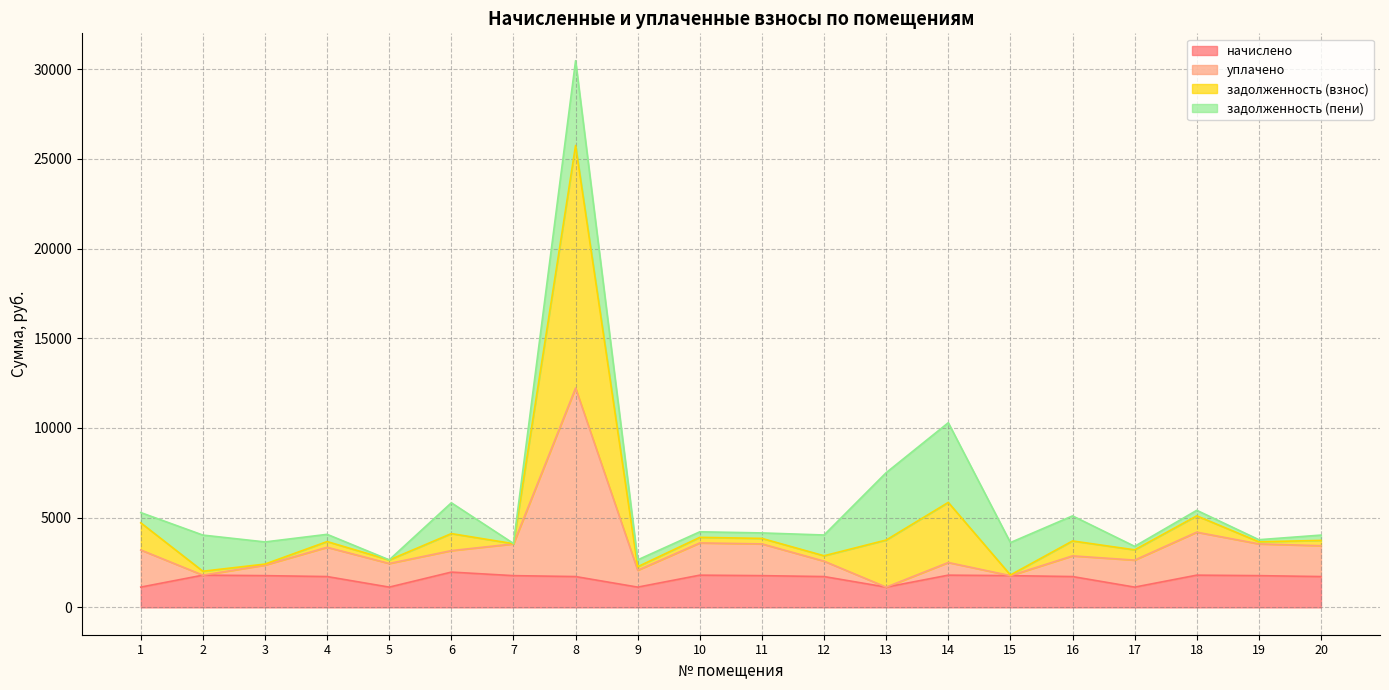

At which category is the sum across all series the highest?

8